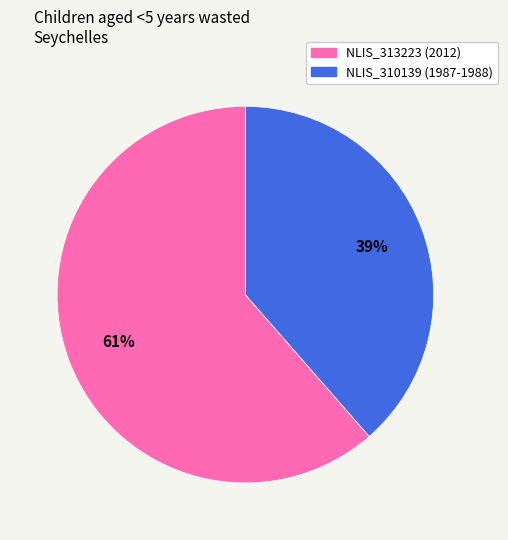

To the nearest percent, what portion does NLIS_310139 (1987-1988) represent?

39%